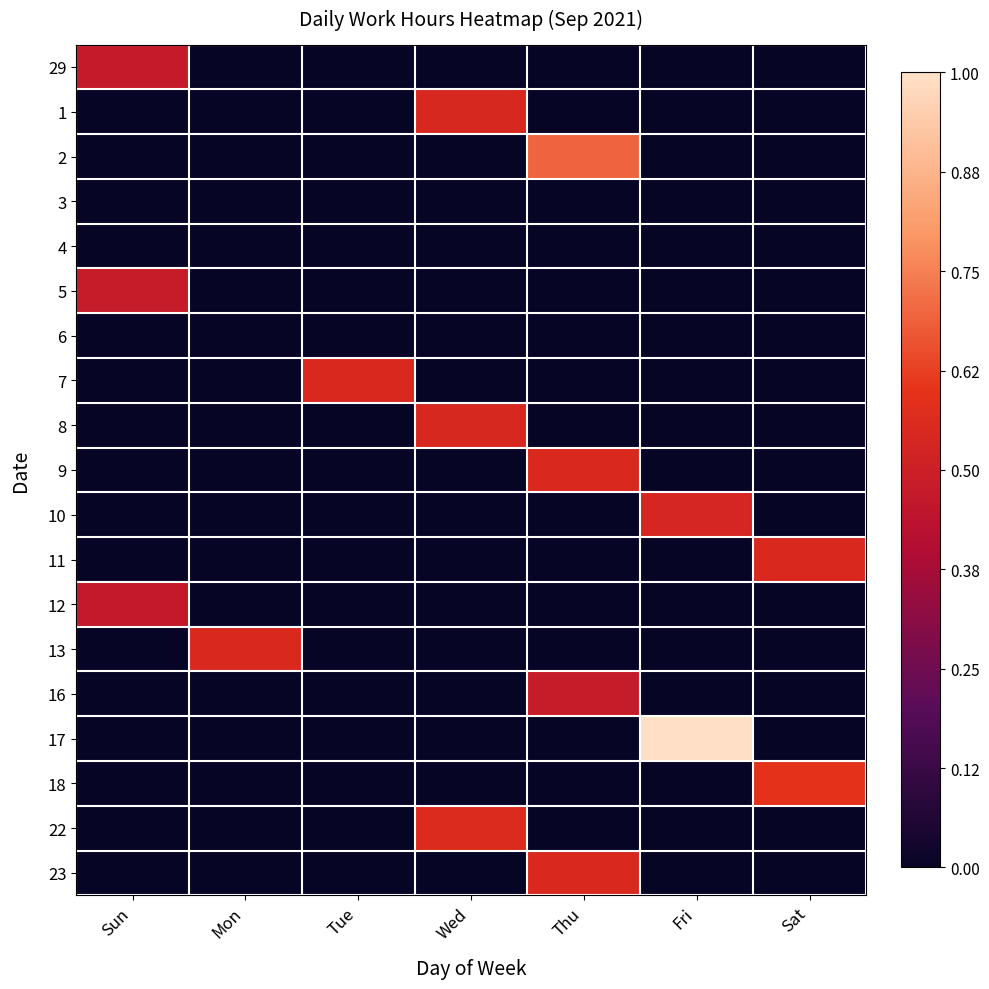

At which category is the sum across all series the highest?

Thu